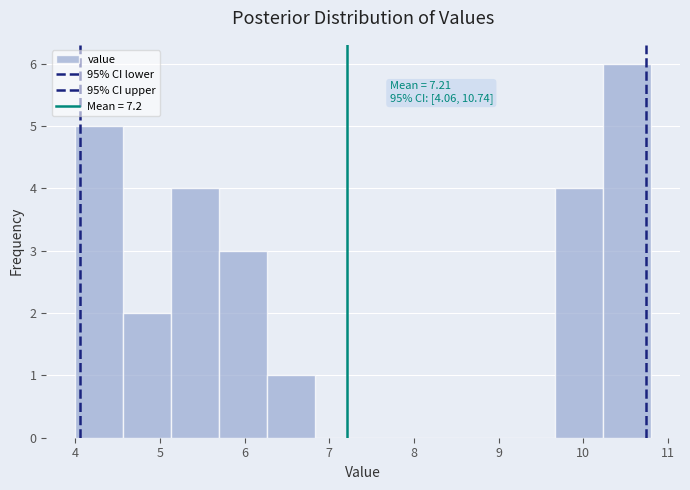

Which range on the x-axis has the tallest bar?

10.2 to 10.8